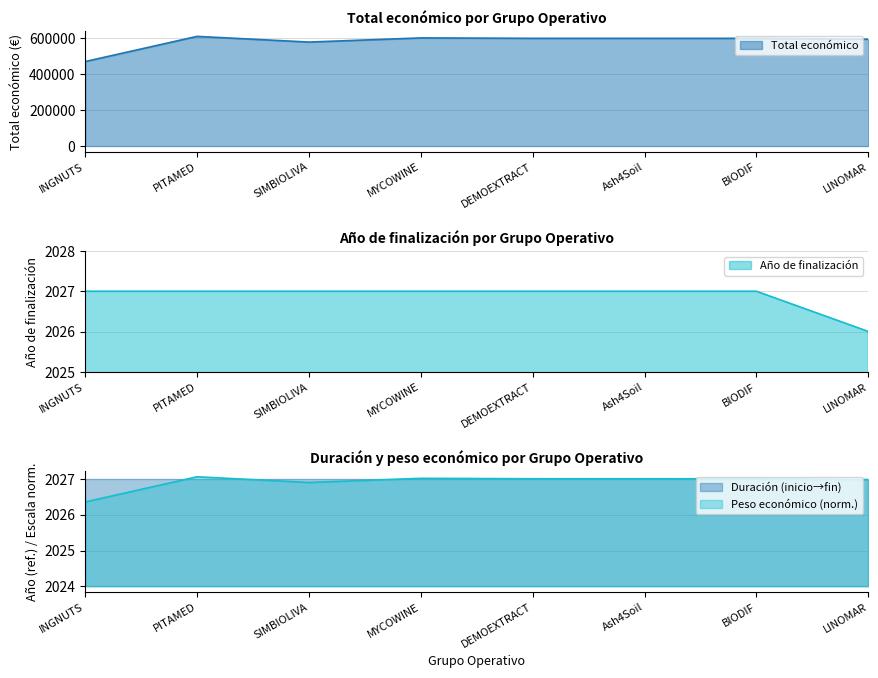

What is the maximum value shown in the chart?

610889.0